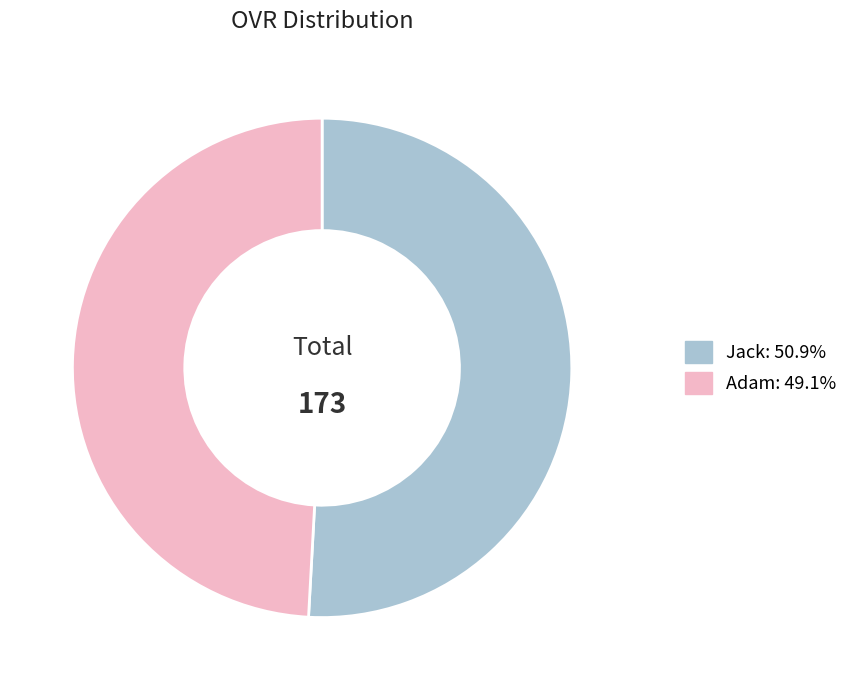

Rank the categories by value from highest to lowest.

Jack, Adam